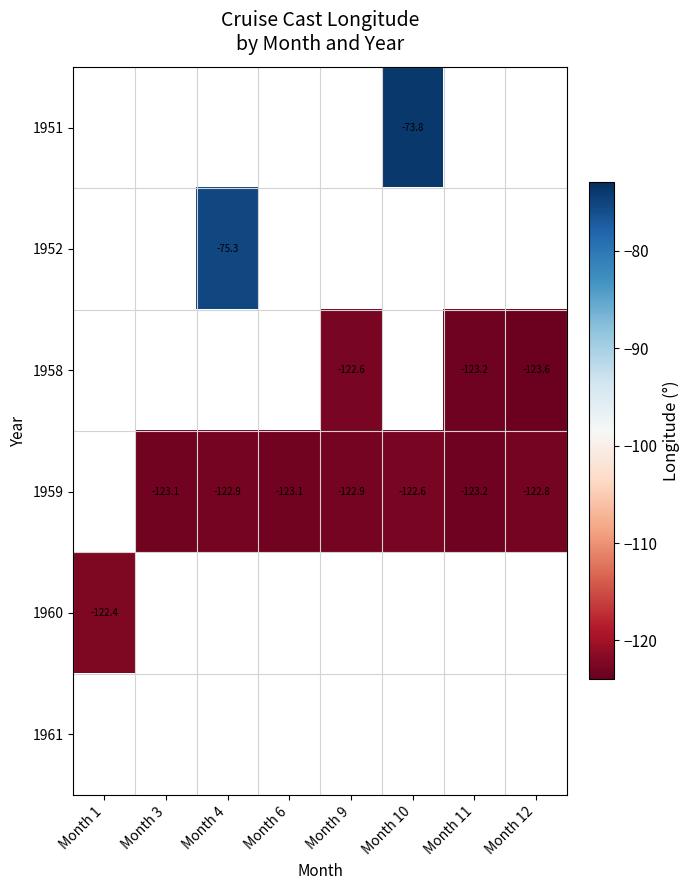

Which has a higher value, Month 3 or Month 4?

Month 4